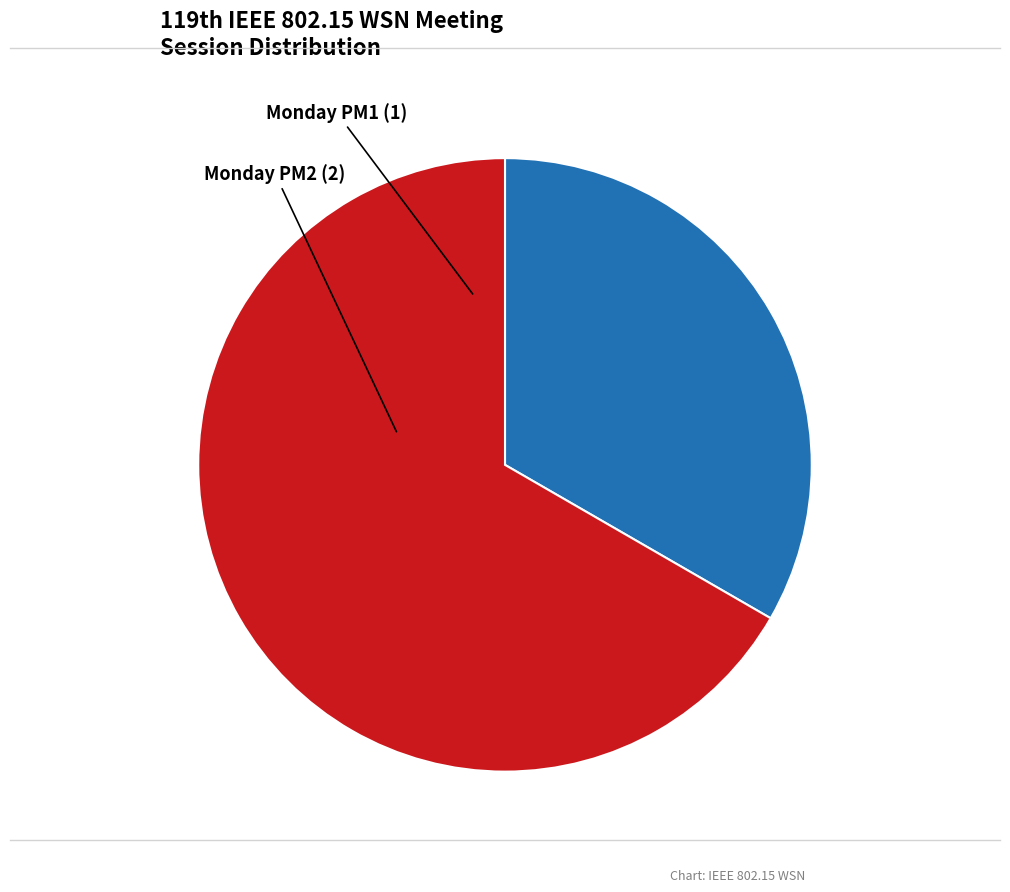

Between Monday PM1 and Monday PM2, which is larger?

Monday PM2